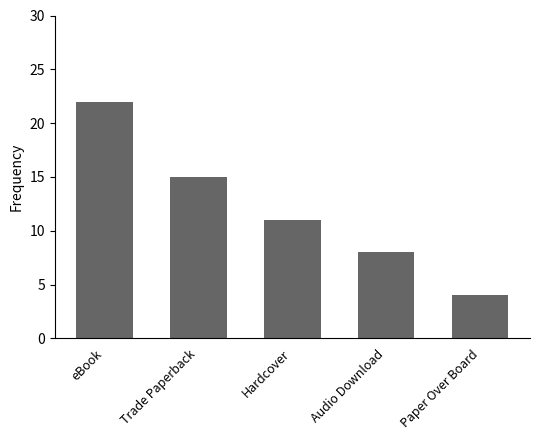

What is the sum of the values at Audio Download and Trade Paperback?

23